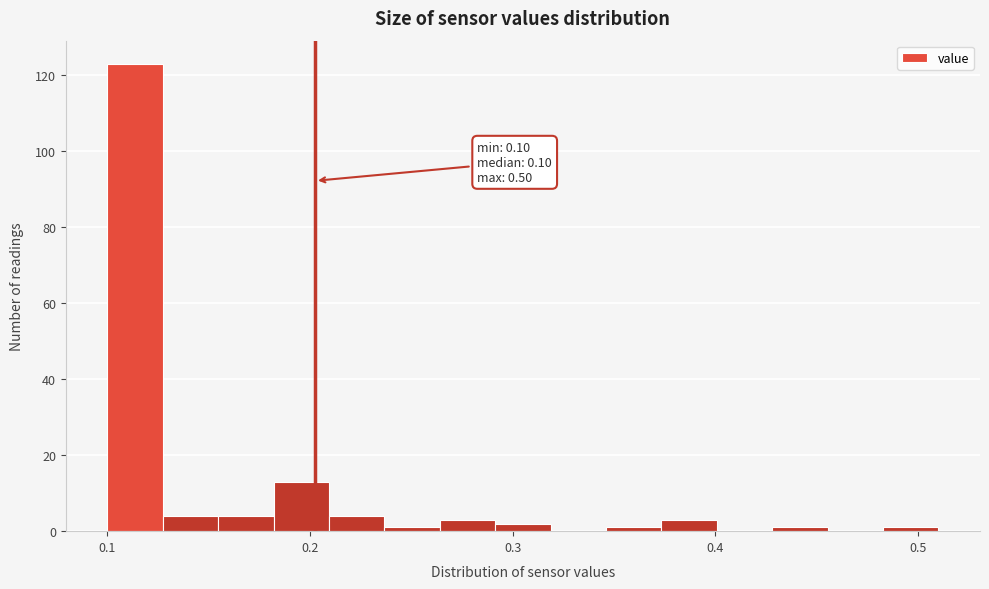

Read against the x-axis, roughly where is the centre of the tallest bar?

0.11